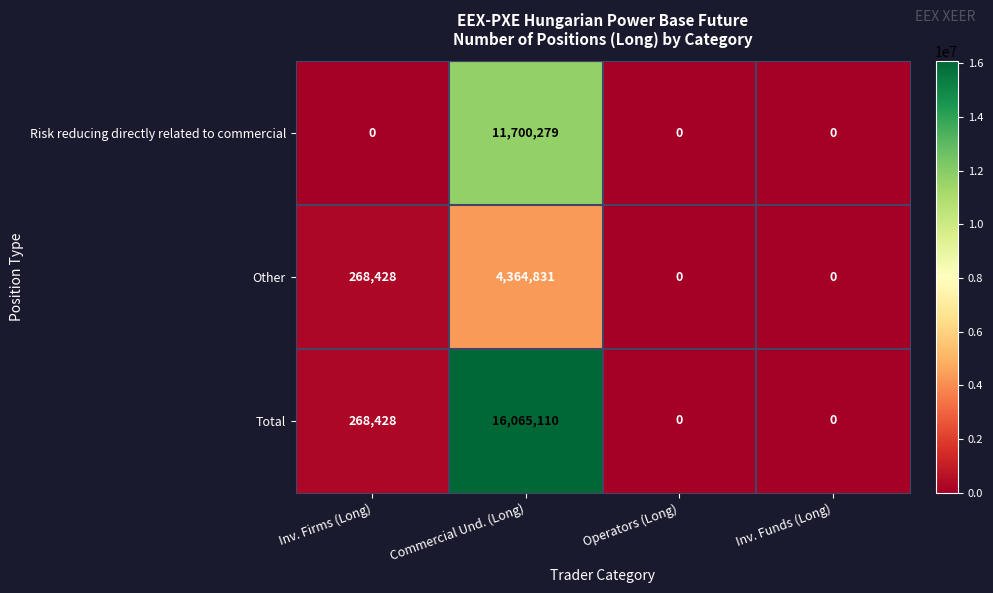

The Risk reducing directly related to commercial series shows 4378897 at Operators (Long). True or false?

False